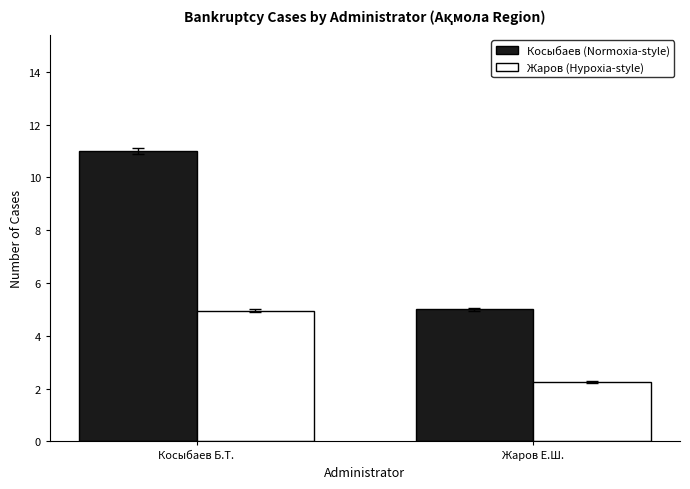

At which label does Жаров (Hypoxia-style) first exceed 4?

Косыбаев Б.Т.